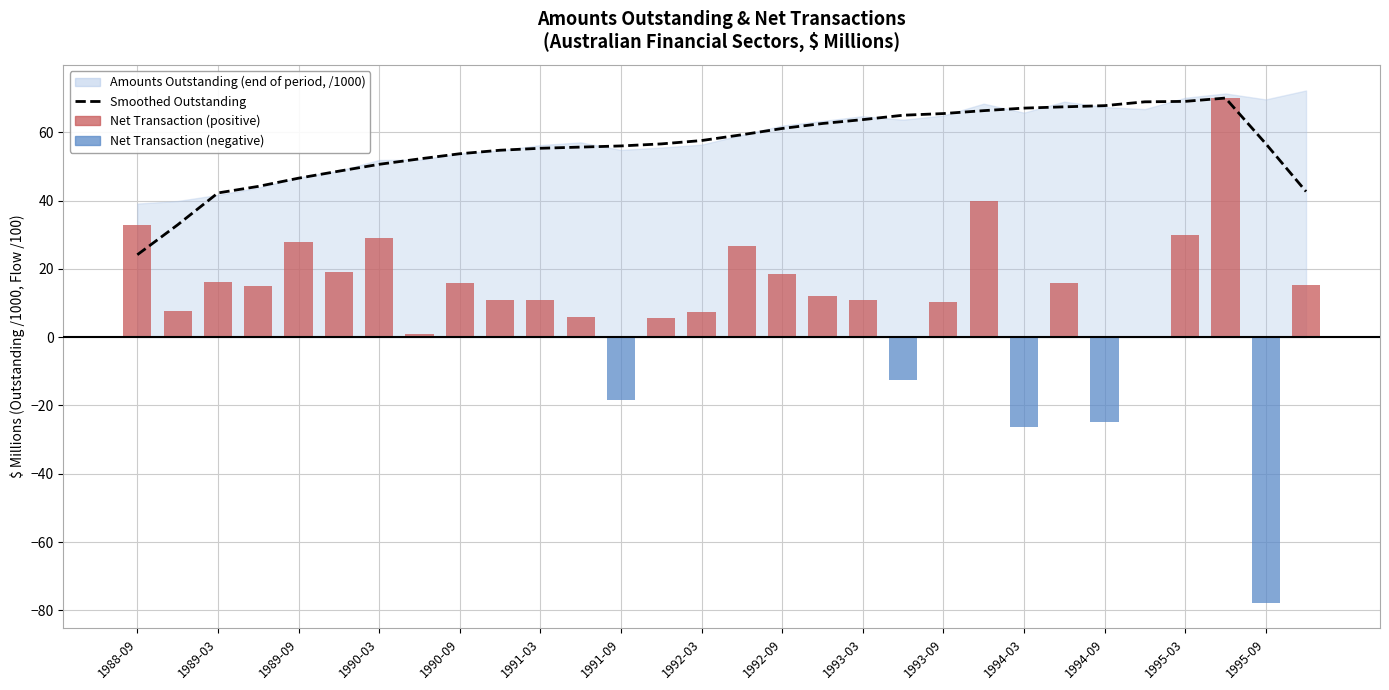

Is the value of Net Transactions (scaled) at 1992-03 greater than the value of Smoothed Outstanding (rolling mean) at 1990-09?

No